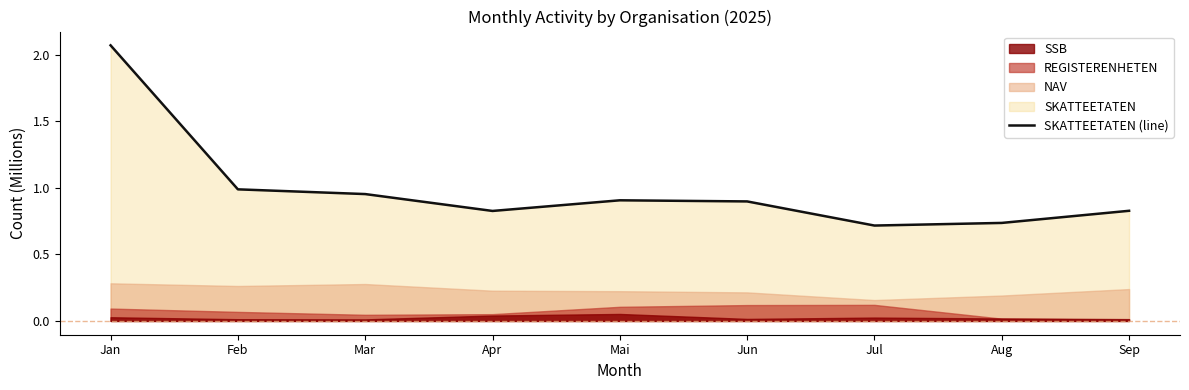

Reading left to right, list all the values displayed in this chart.

2.1	1.0	1.0	0.8	0.9	0.9	0.7	0.7	0.8